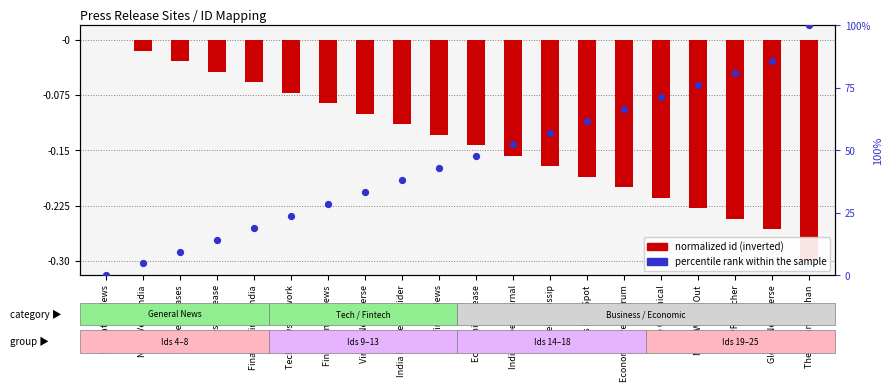

Which series has the largest total across all categories?

percentile rank within the sample